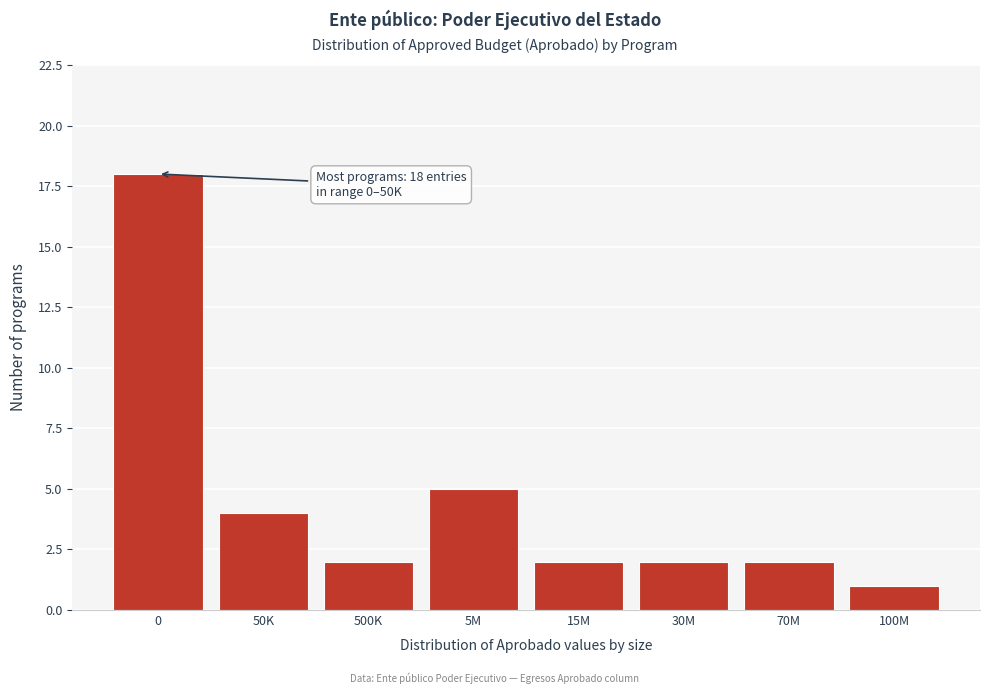

Reading left to right, list all the values displayed in this chart.

18	4	2	5	2	2	2	1